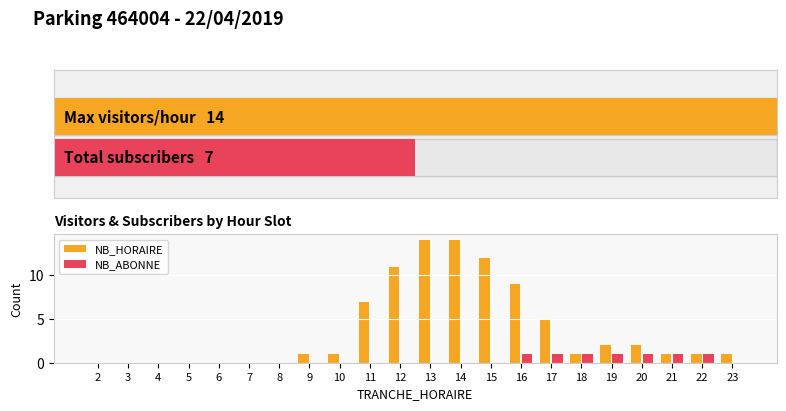

Which series has the largest total across all categories?

NB_HORAIRE